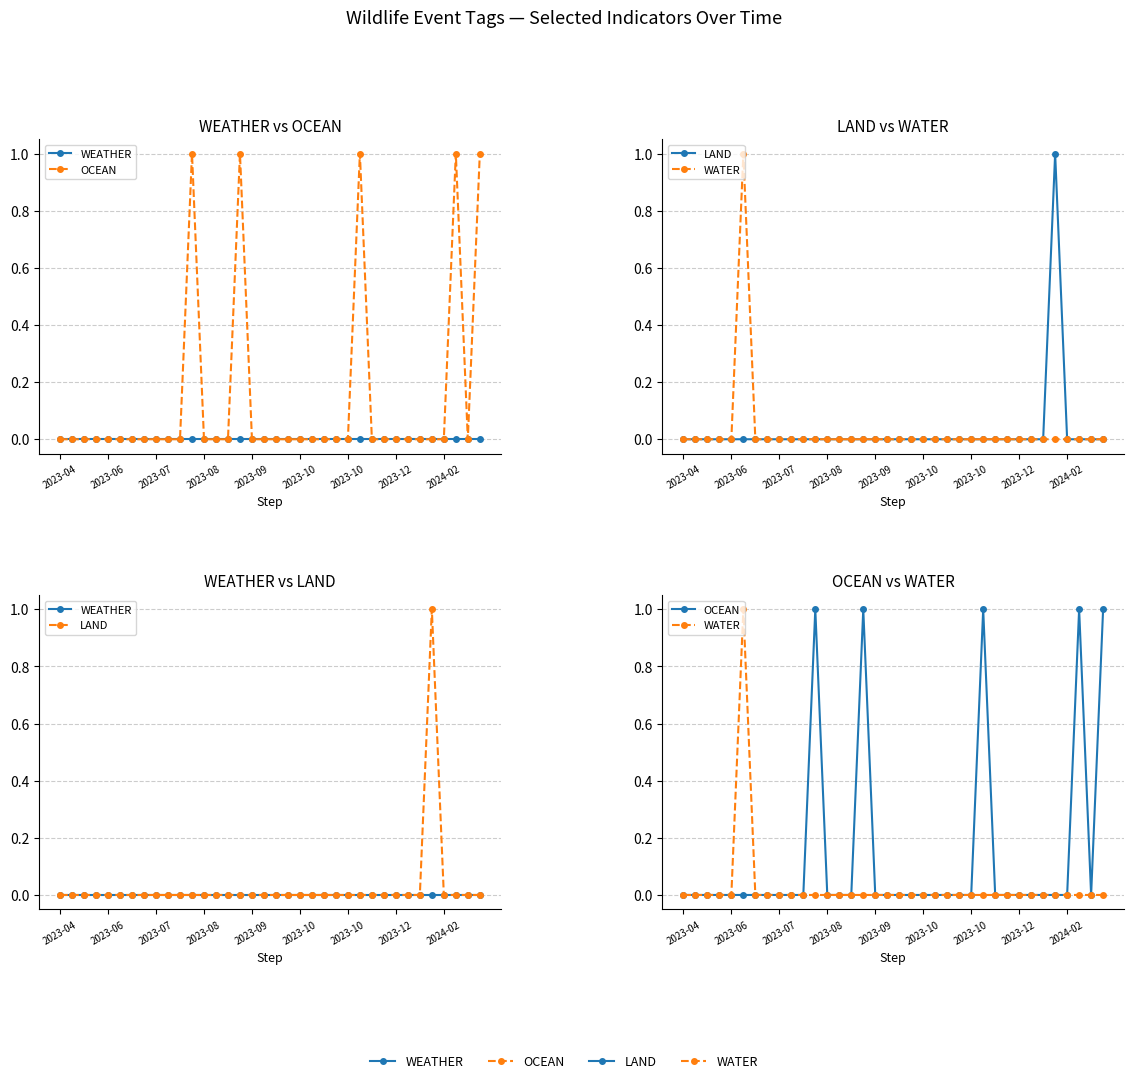

Reading right to left, transcribe all the data shown in this chart.

WEATHER: 0	0	0	0	0	0	0	0	0	0	0	0	0	0	0	0	0	0	0	0	0	0	0	0	0	0	0	0	0	0	0	0	0	0	0	0
OCEAN: 1	0	1	0	0	0	0	0	0	0	1	0	0	0	0	0	0	0	0	0	1	0	0	0	1	0	0	0	0	0	0	0	0	0	0	0
LAND: 0	0	0	0	1	0	0	0	0	0	0	0	0	0	0	0	0	0	0	0	0	0	0	0	0	0	0	0	0	0	0	0	0	0	0	0
WATER: 0	0	0	0	0	0	0	0	0	0	0	0	0	0	0	0	0	0	0	0	0	0	0	0	0	0	0	0	0	0	1	0	0	0	0	0